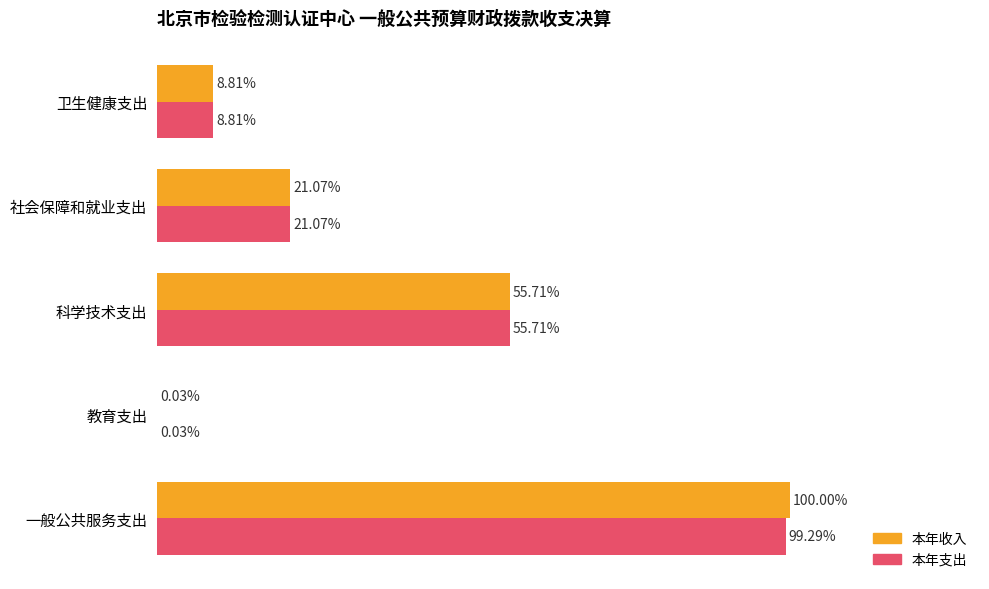

Where is 本年收入 nearest to the value 50?

科学技术支出